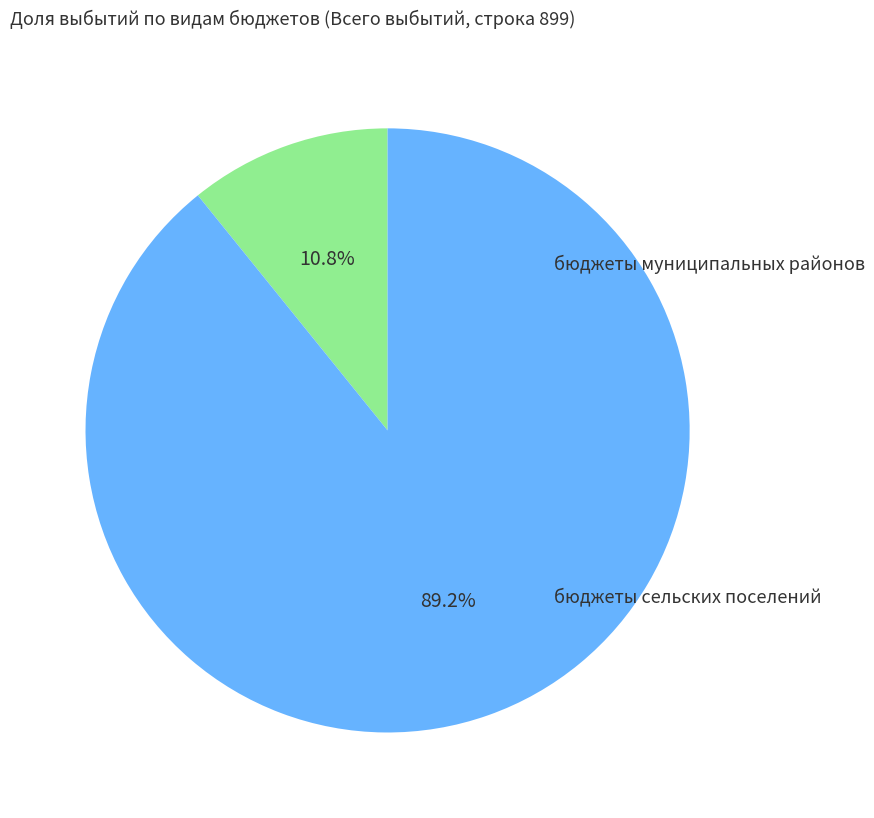

How many segments does this pie chart have?

2